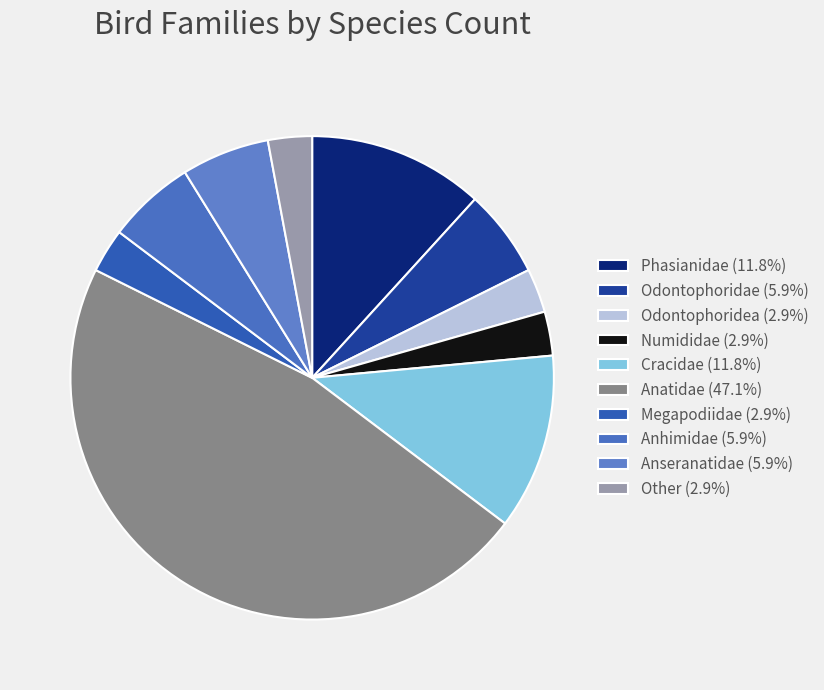

Count the number of slices in the pie.

10